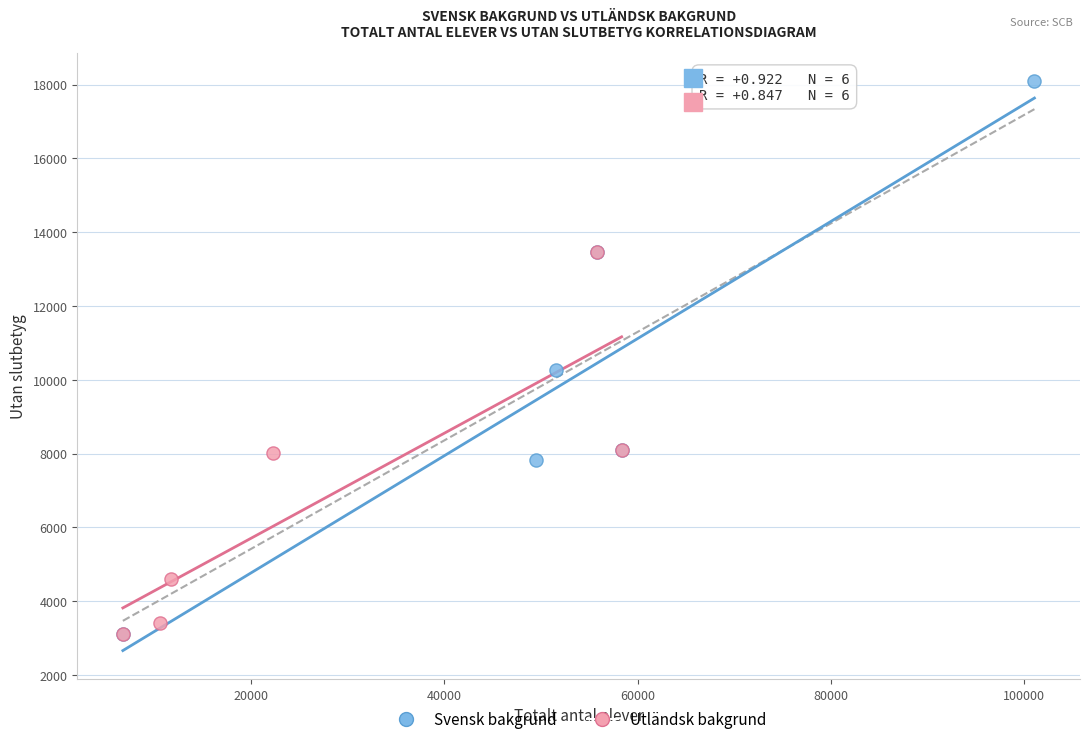

Which series has the largest Y range (max minus min)?

Svensk bakgrund